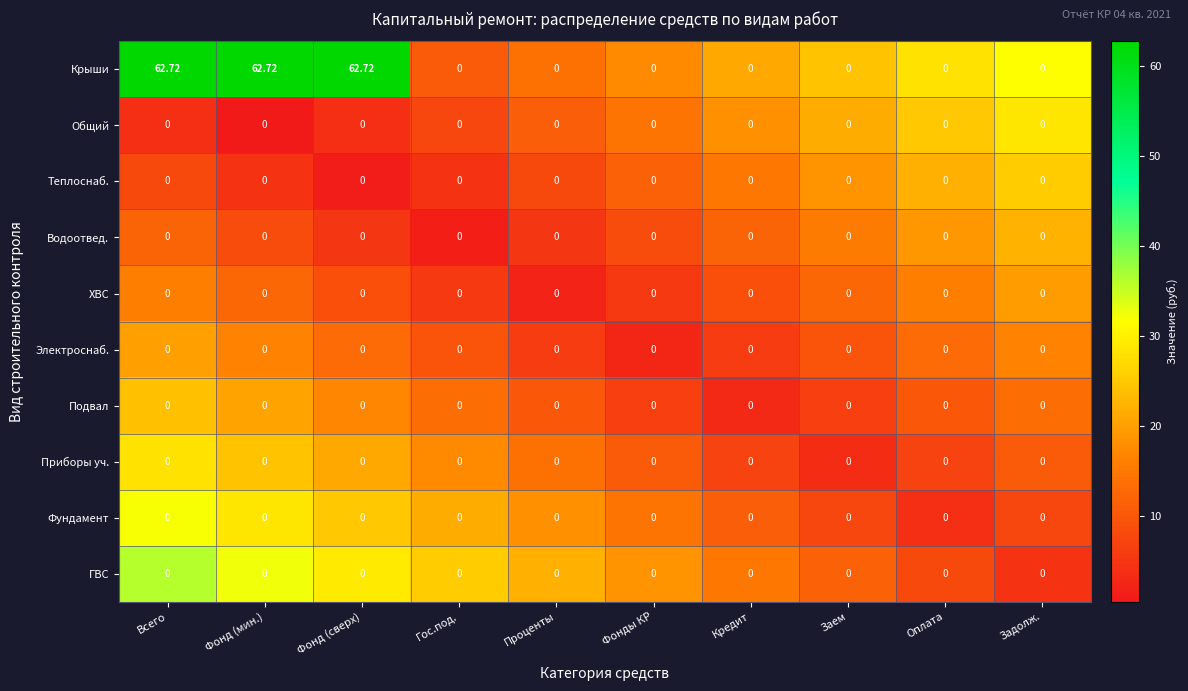

Which series has the largest total across all categories?

Крыши